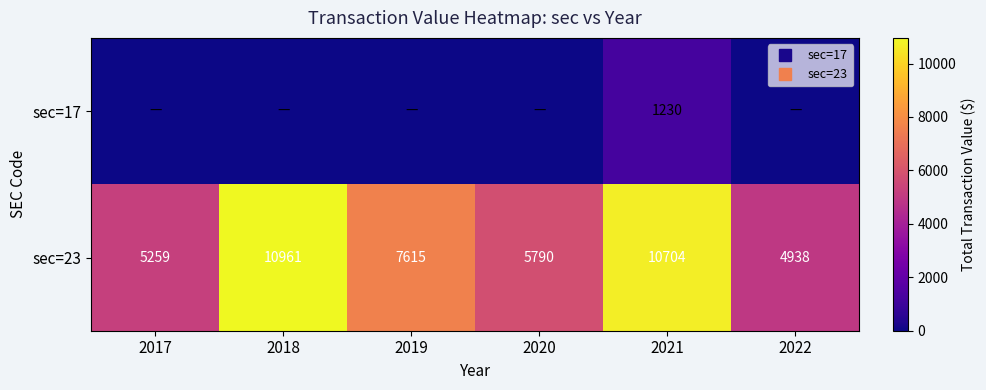

Between 2021 and 2022, which series saw the biggest shift?

sec=23